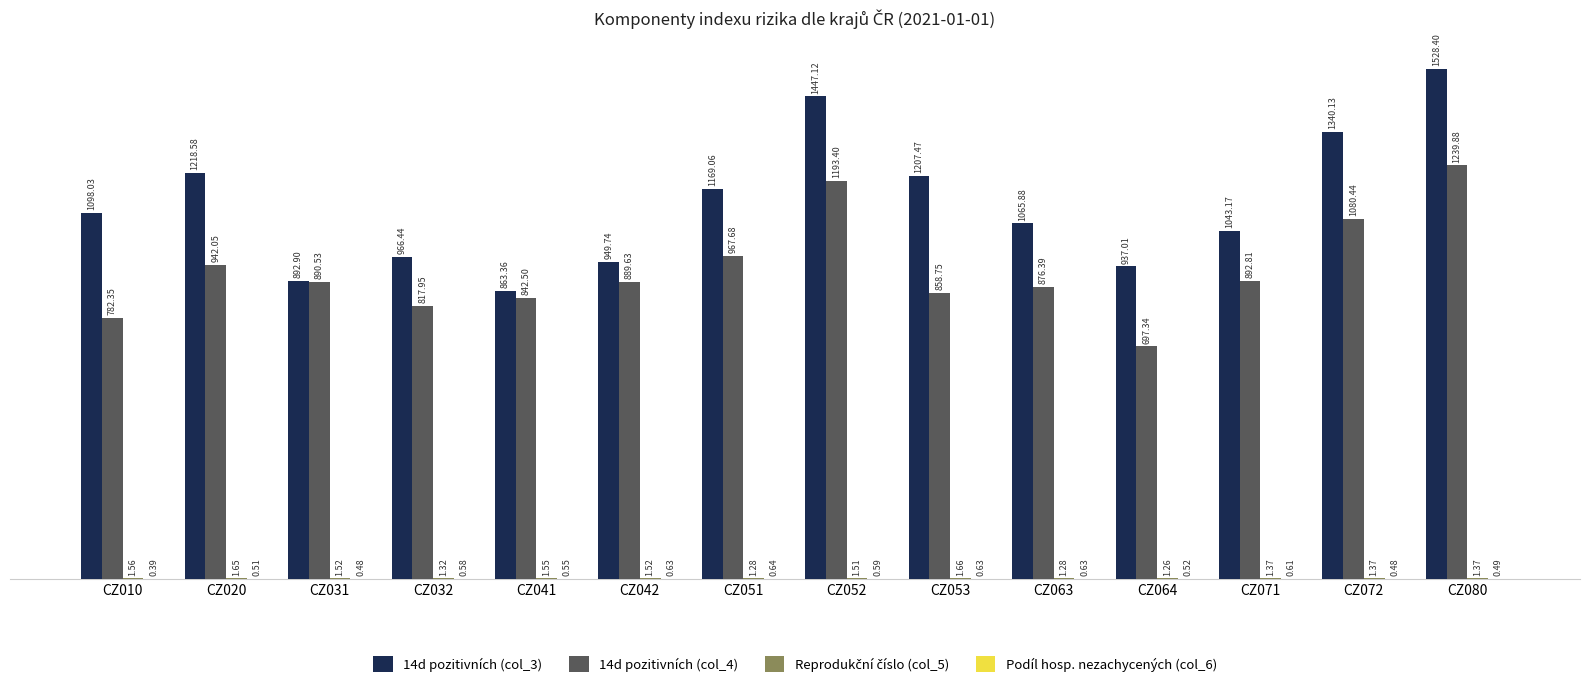

Between CZ031 and CZ051, which series saw the biggest shift?

14d pozitivních (col_3)